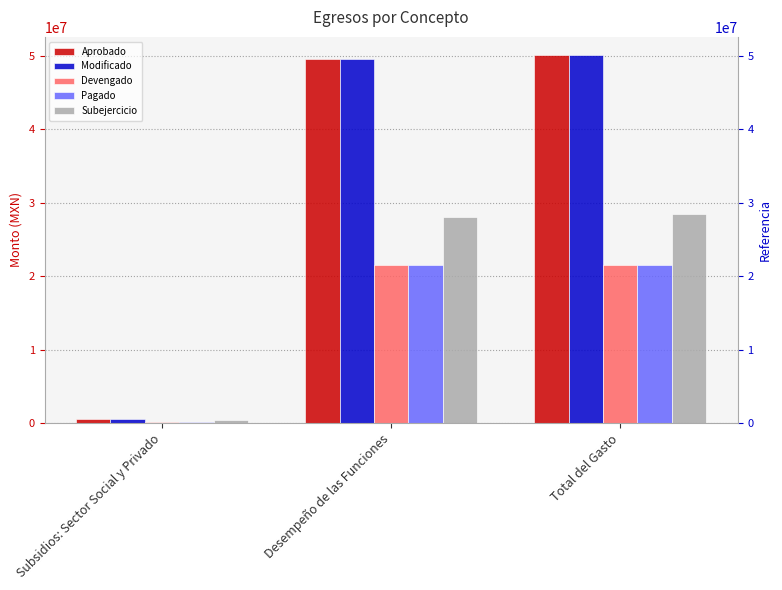

At Desempeño de las Funciones, list the series in order from smallest to largest.

Devengado, Pagado, Subejercicio, Aprobado, Modificado